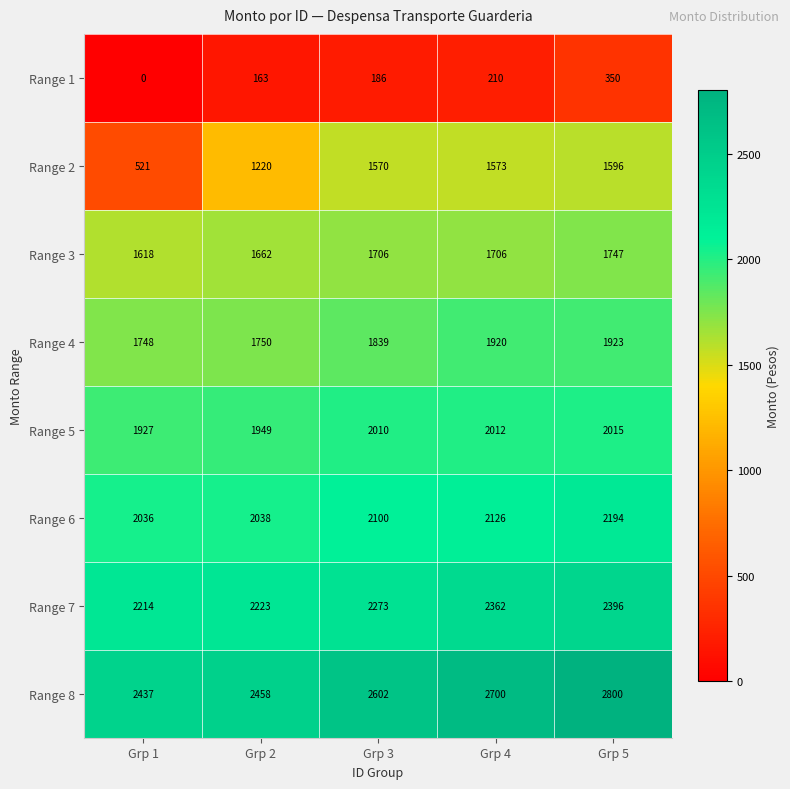

Rank the series by their maximum value, from highest to lowest.

Range 8, Range 7, Range 6, Range 5, Range 4, Range 3, Range 2, Range 1